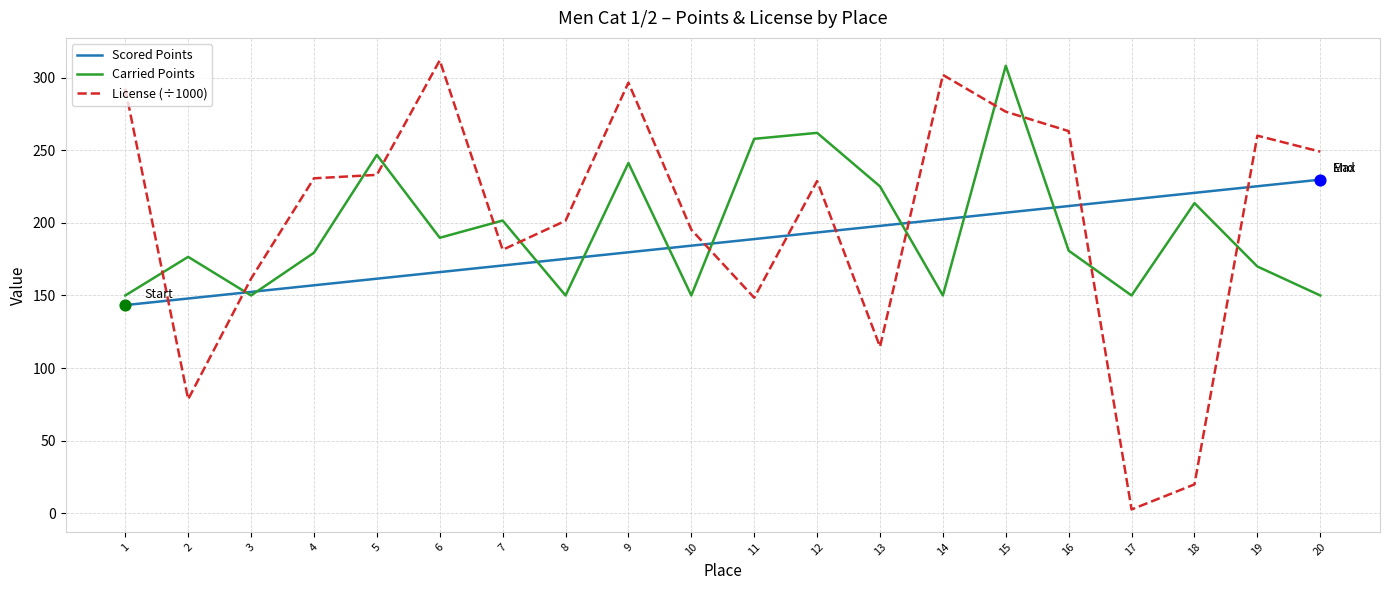

Which series has the largest total across all categories?

License (÷1000)